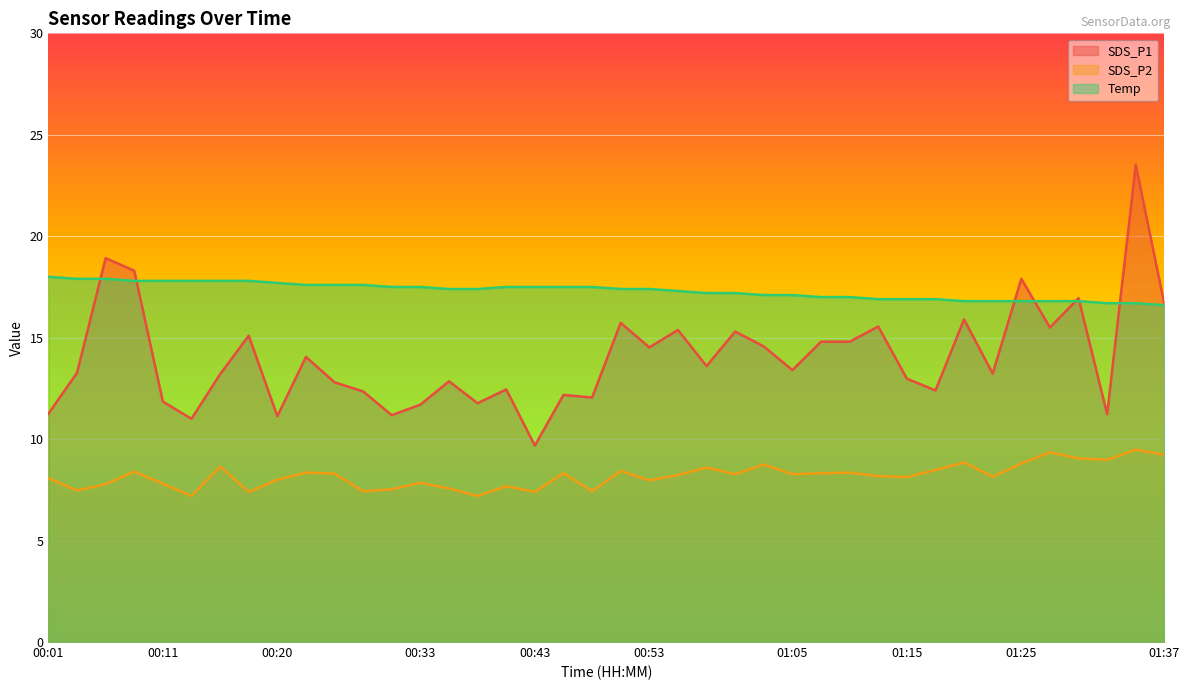

What is the sum of all SDS_P2 values?

327.7